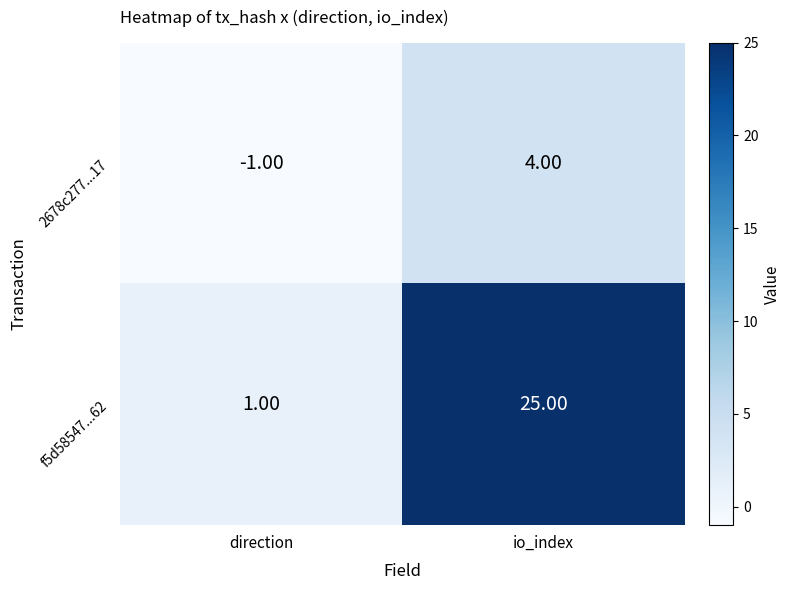

What is the difference between the 2678c277...17 values at io_index and direction?

5